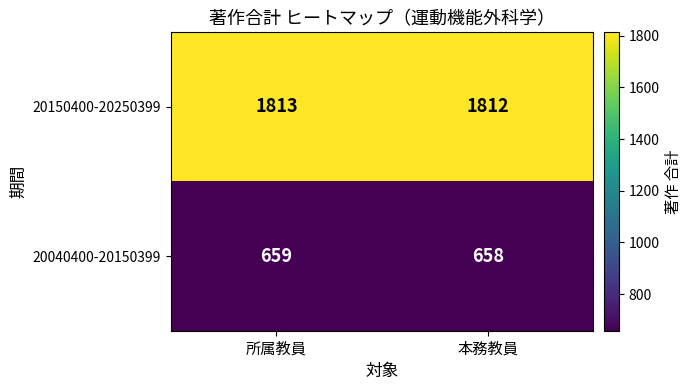

List the series in order of their overall mean, lowest first.

20040400-20150399, 20150400-20250399